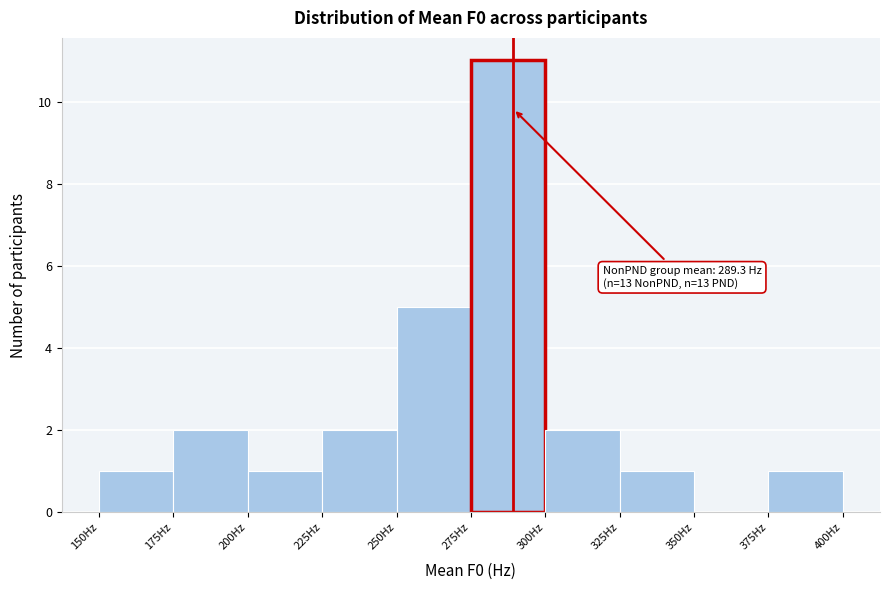

Over which range of the x-axis is the bar tallest?

275 to 300